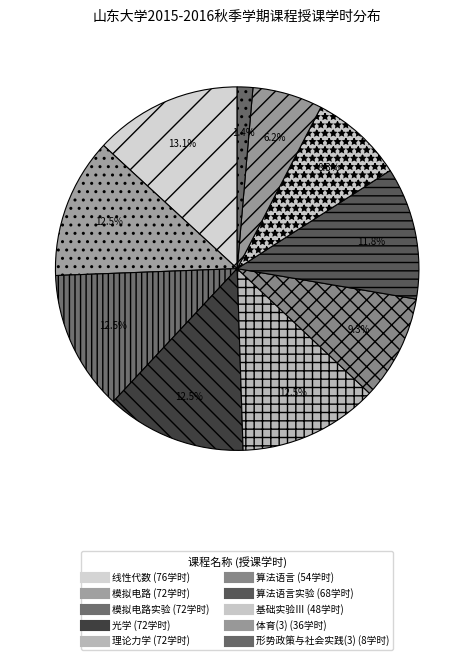

How many segments does this pie chart have?

10